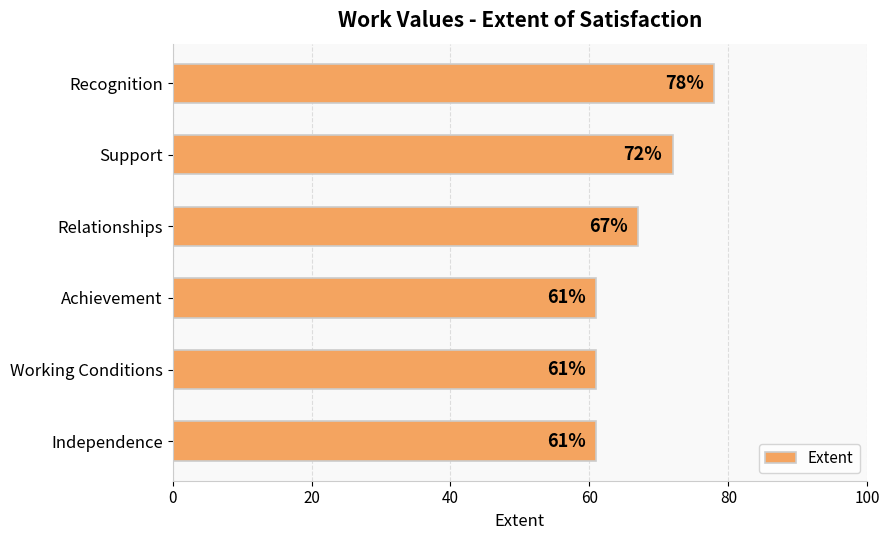

Reading top to bottom, extract all data points from this chart.

Recognition=78	Support=72	Relationships=67	Achievement=61	Working Conditions=61	Independence=61